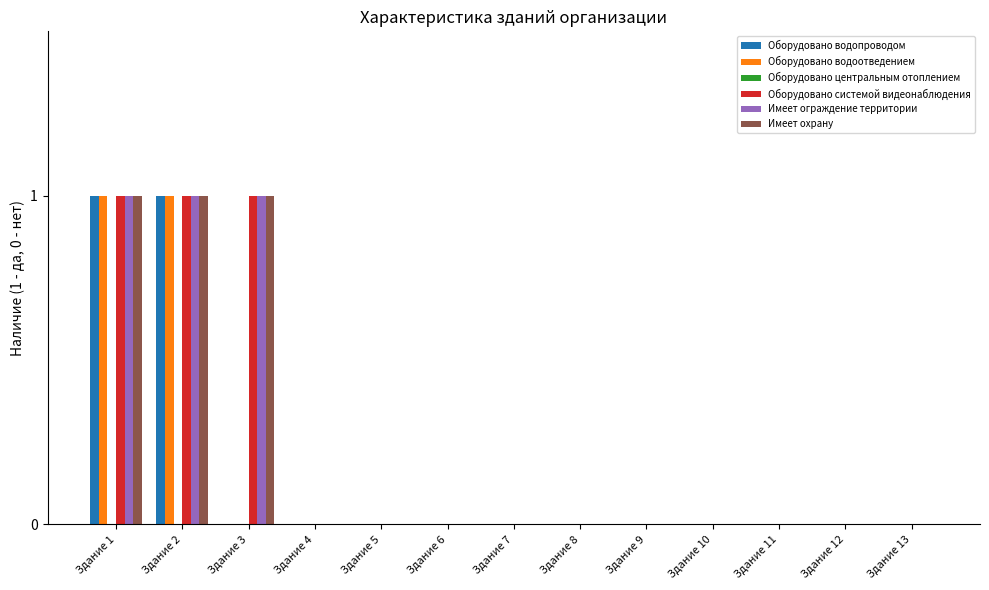

How many data points does each series have?

13